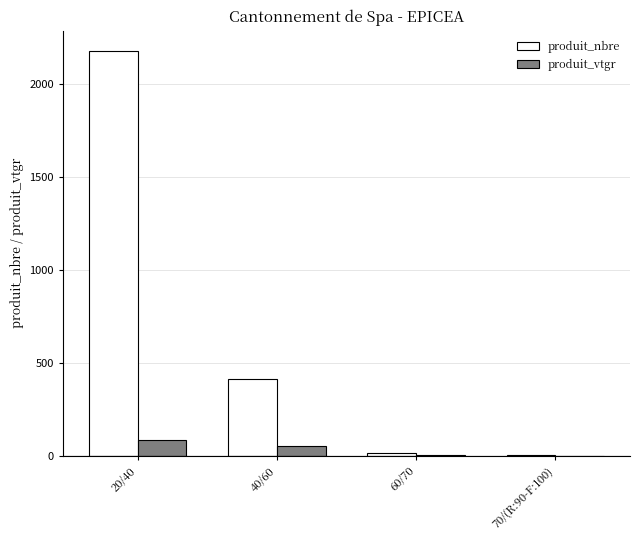

What are all the series names shown in the legend?

produit_nbre, produit_vtgr